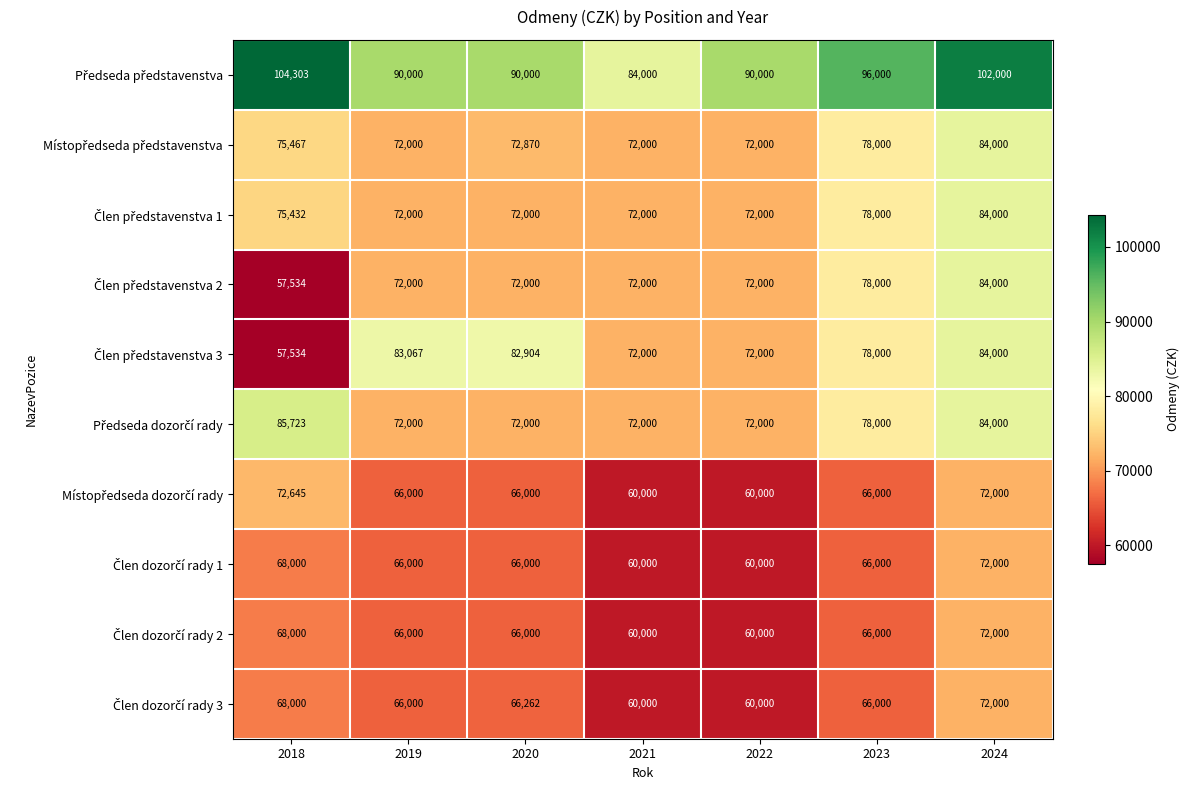

What is the spread (max minus min) of values at 2022?

30000